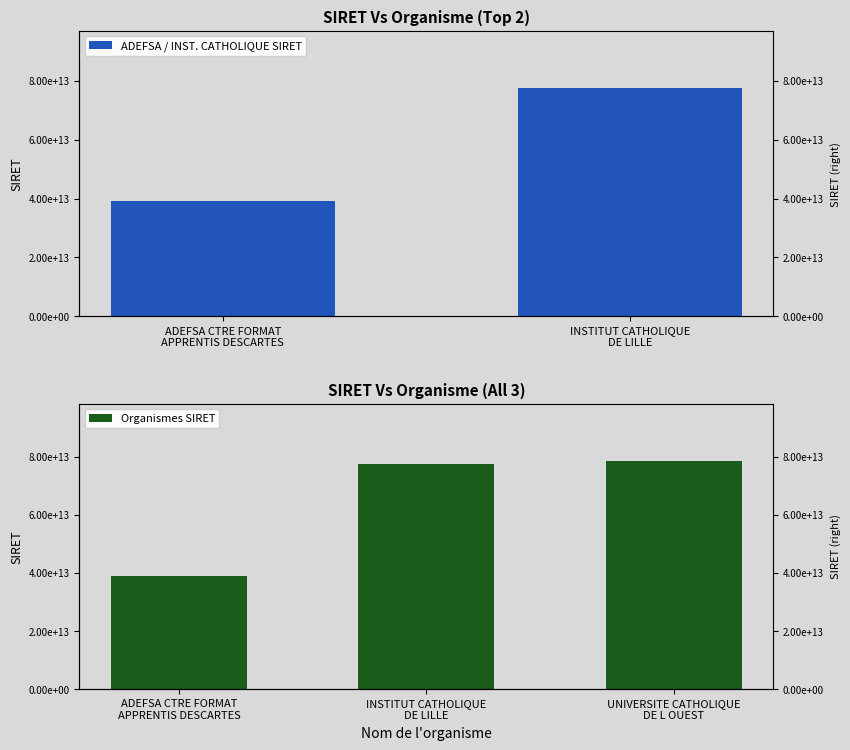

Are the bars horizontal?

No